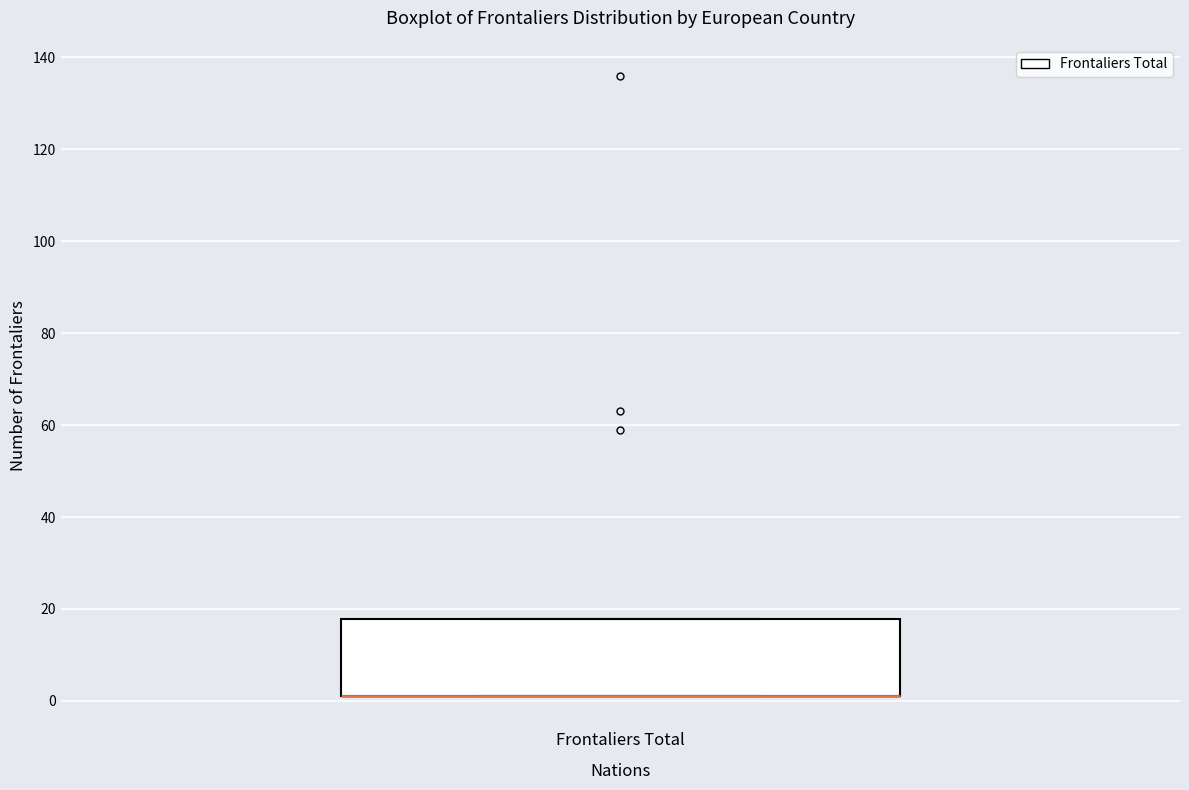

Where is the lower edge of the box for Frontaliers Total on the y-axis? The values are not printed on the chart, so give them approximately, as read against the axis.

2